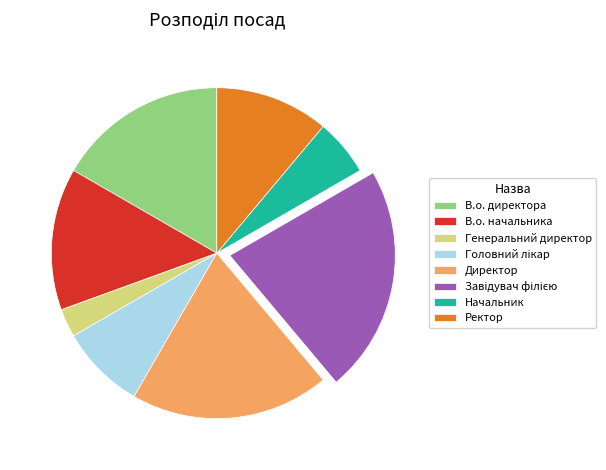

Between Генеральний директор and Ректор, which is larger?

Ректор